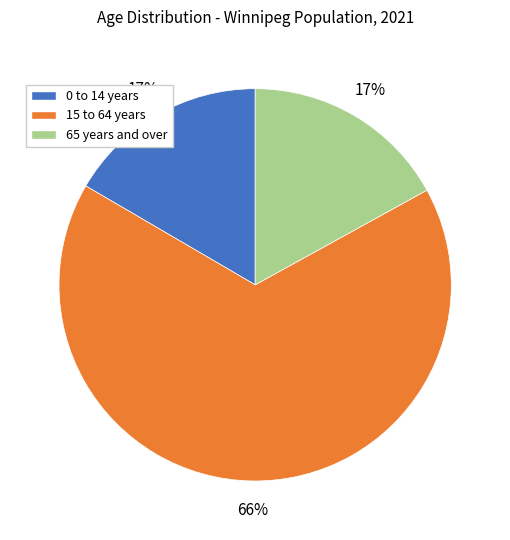

Which slice is the largest?

15 to 64 years